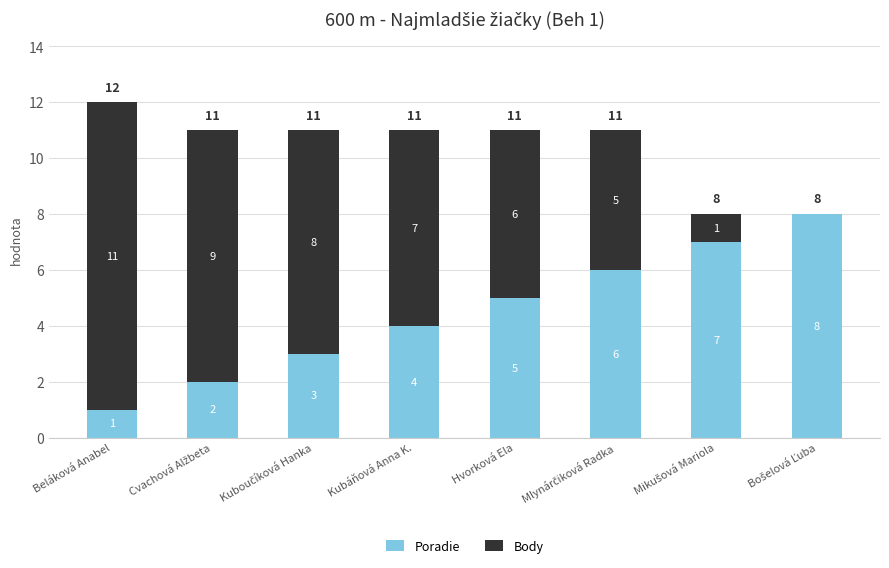

What is the total value across all series at Beláková Anabel?

12